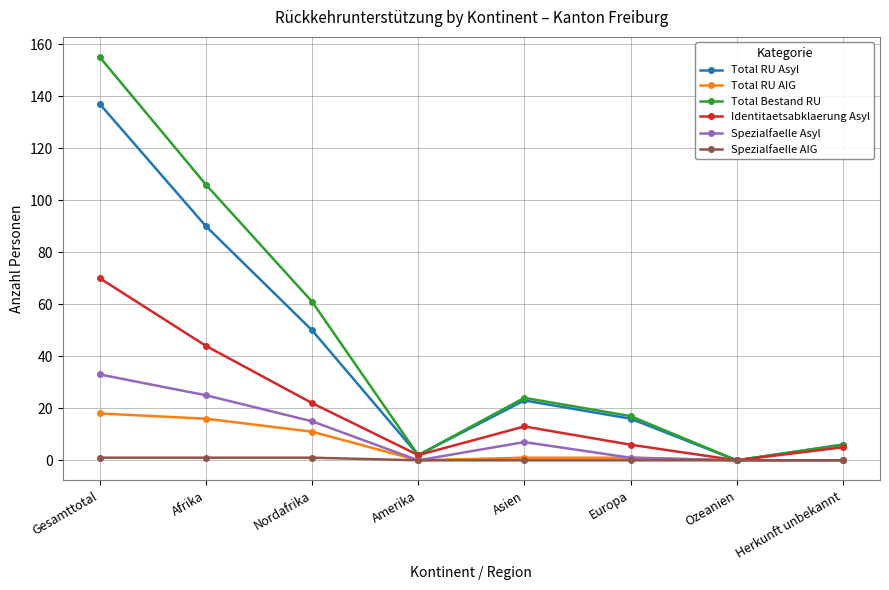

Which series has the largest range (max minus min)?

Total Bestand RU